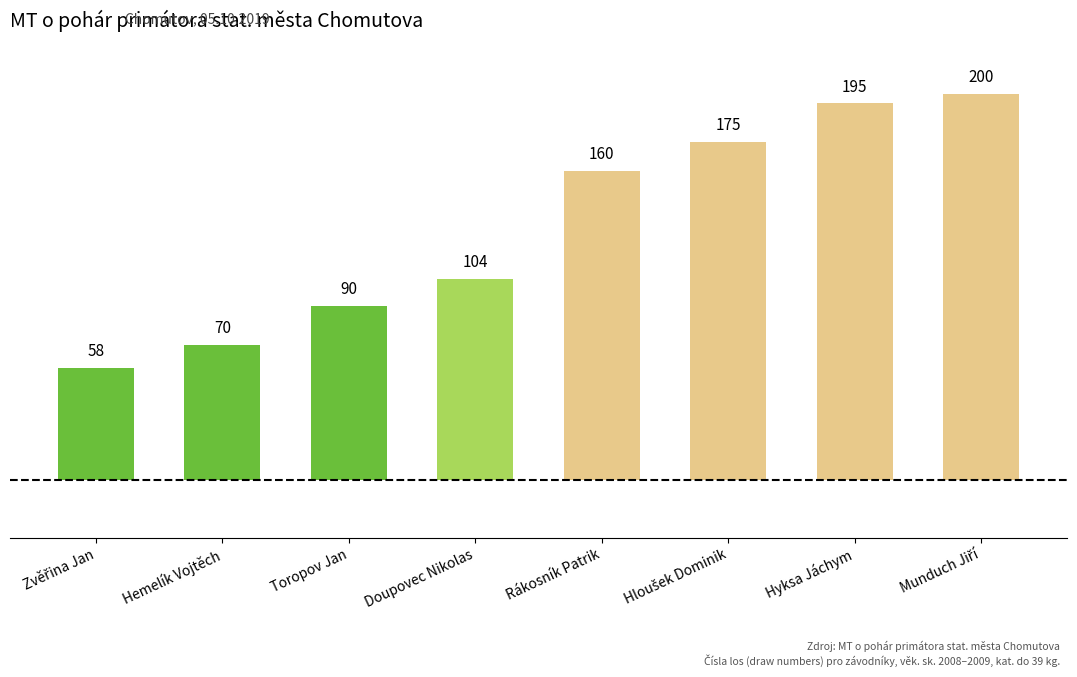

What is the change in value from Hemelík Vojtěch to Doupovec Nikolas?

+34